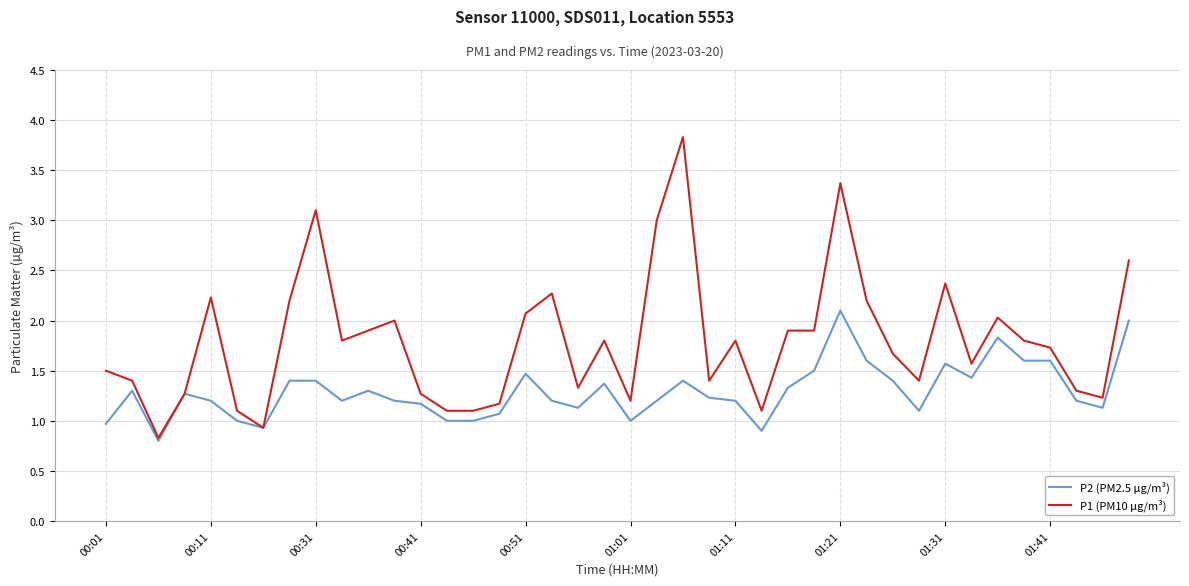

What is the greatest value displayed?

3.8